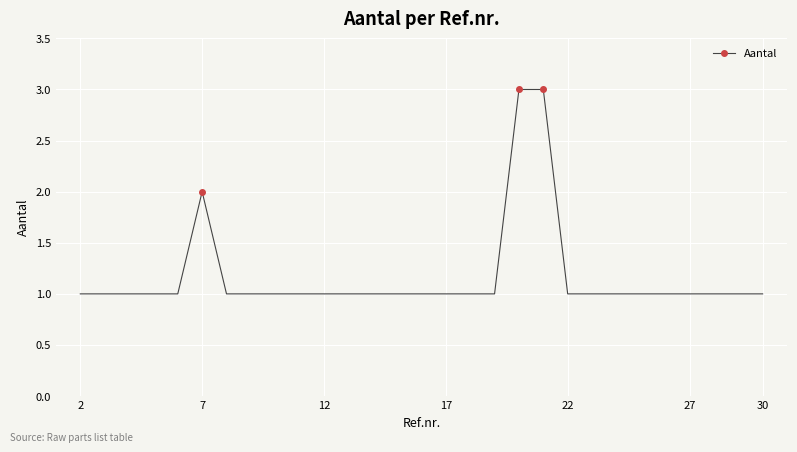

What is the greatest value displayed?

3